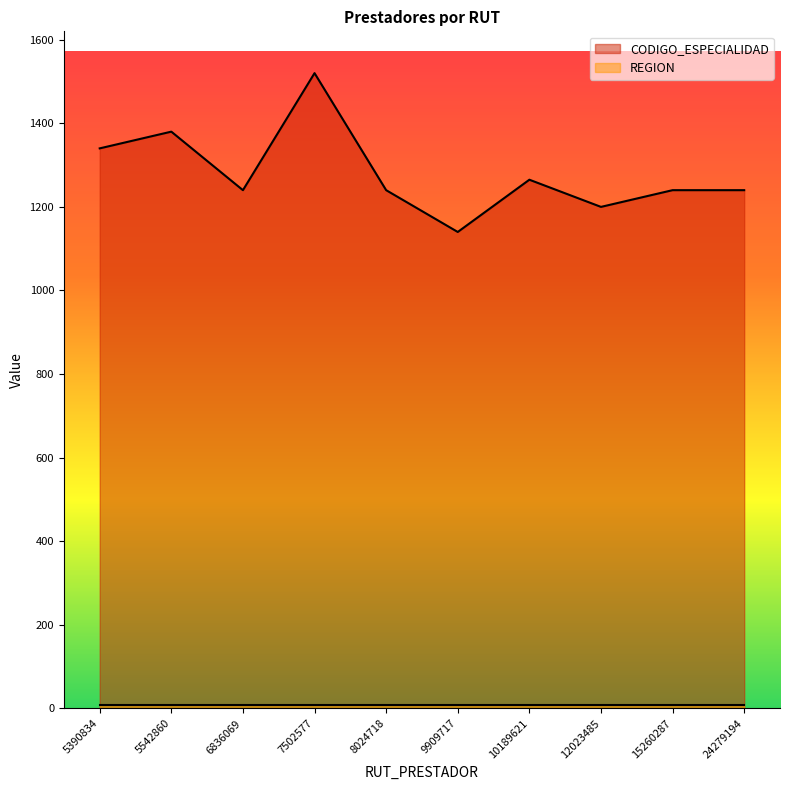

Which label corresponds to the smallest value in the chart?

9909717